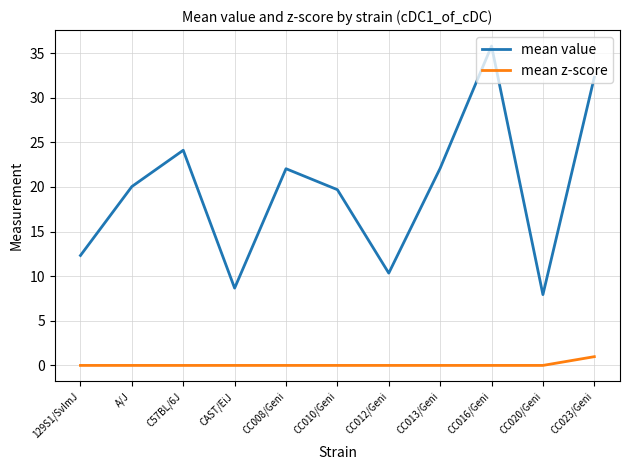

What are all the series names shown in the legend?

mean value, mean z-score